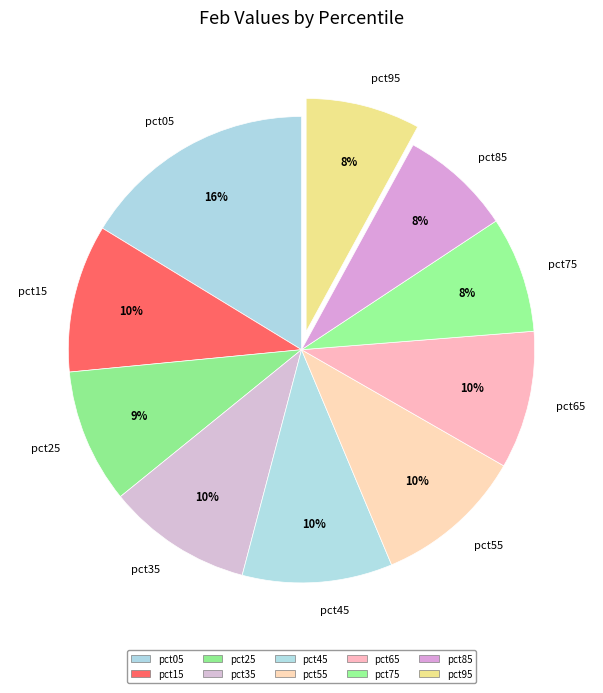

Is it true that pct85 is 8% of the pie?

True